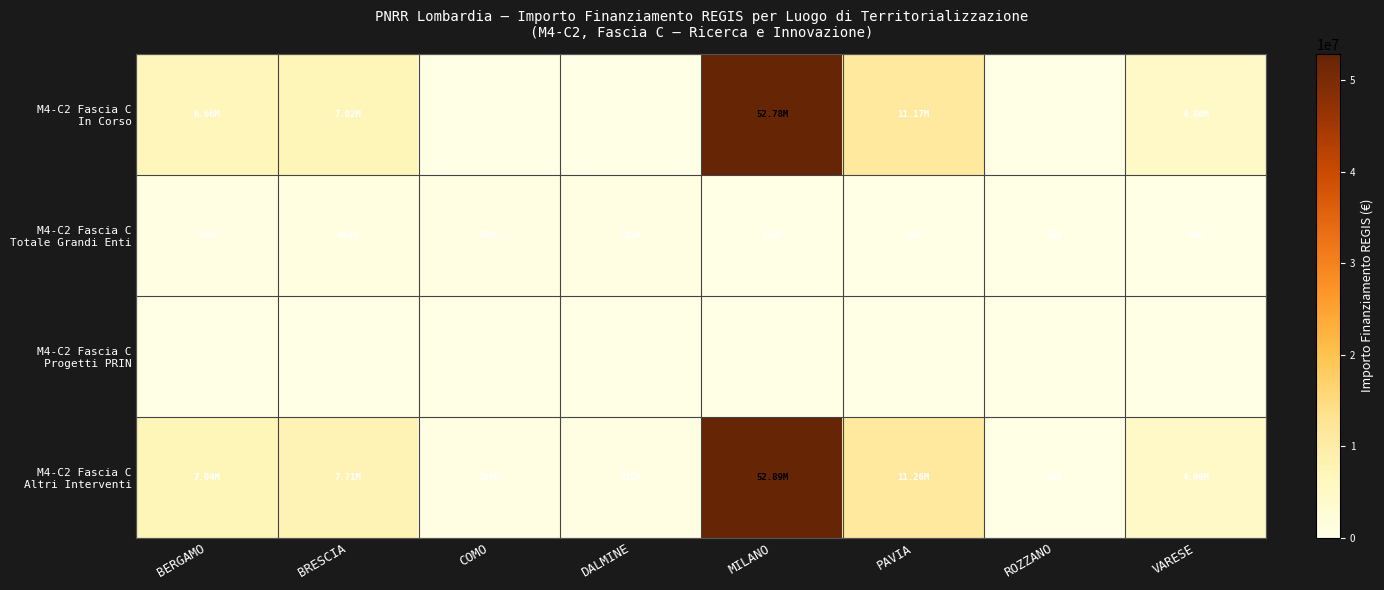

Which label corresponds to the smallest value in the chart?

COMO